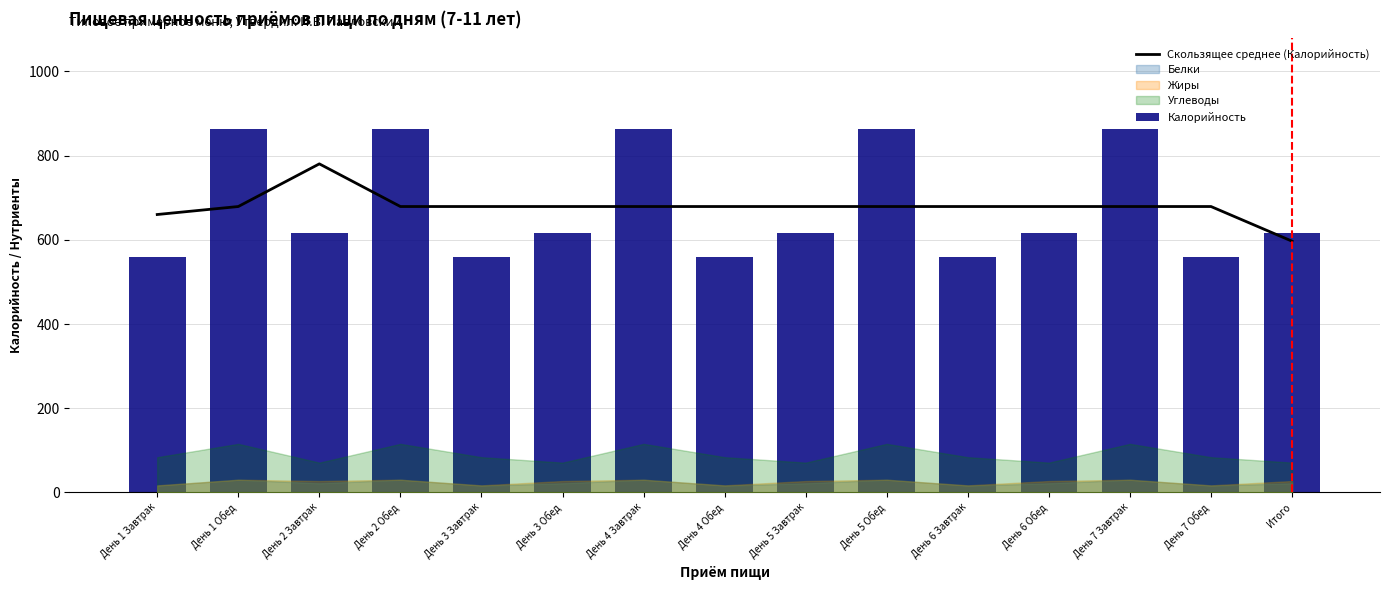

How many data points in Скользящее среднее (Калорийность) are above 679?

13